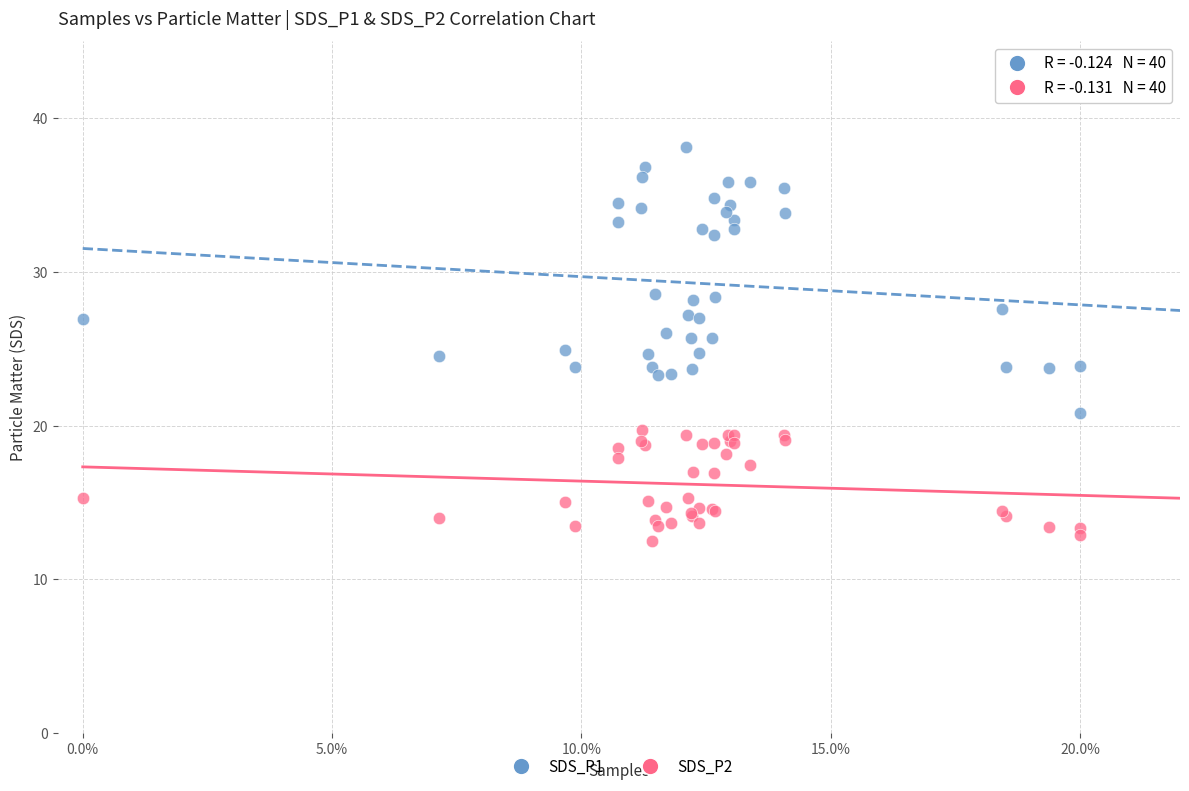

Which series reaches the maximum Y coordinate?

SDS_P1